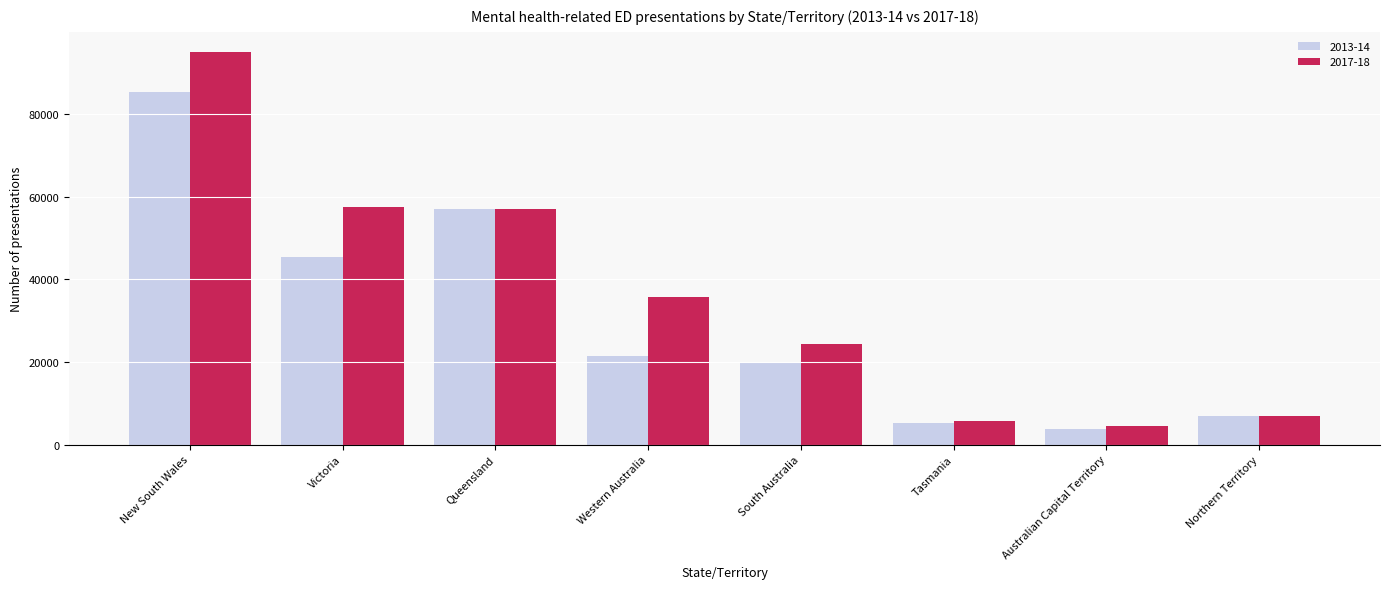

The 2017-18 series shows 76660 at Victoria. True or false?

False